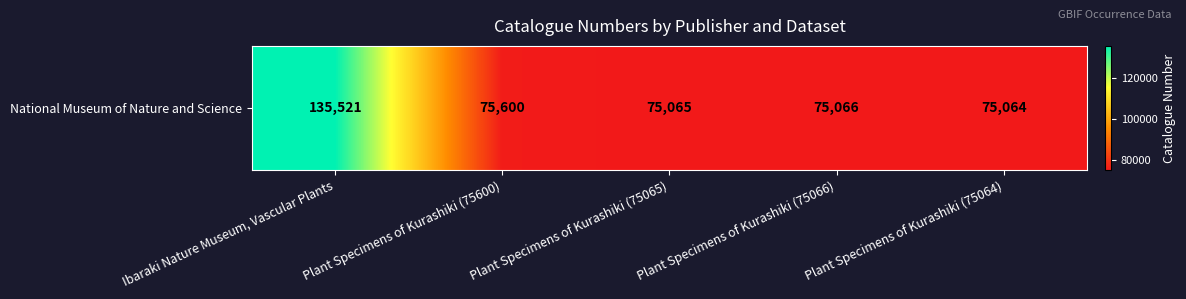

What is the smallest value displayed?

75064